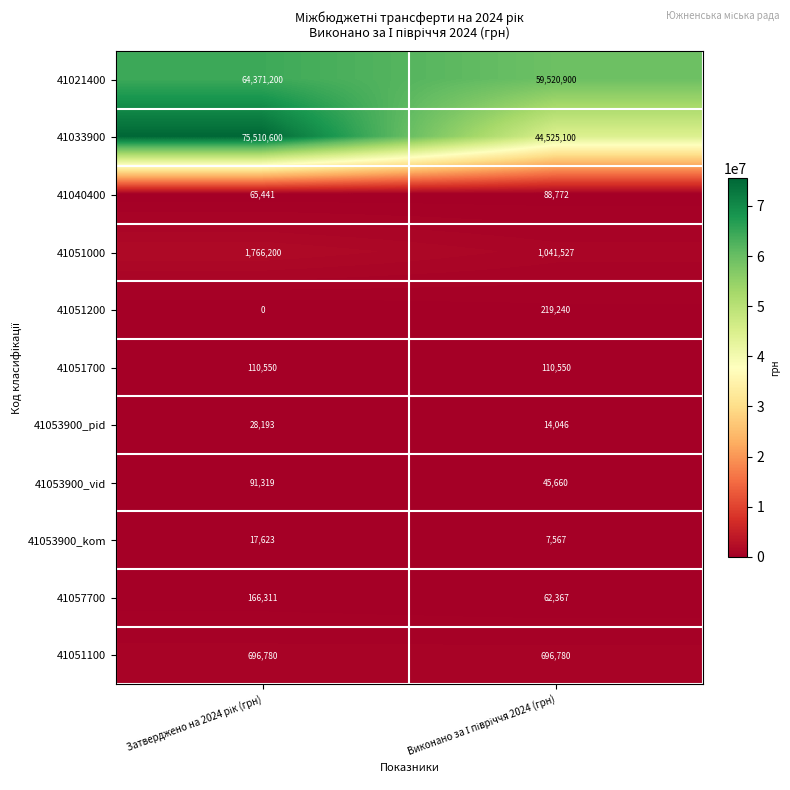

Which series has the widest spread of values?

41033900